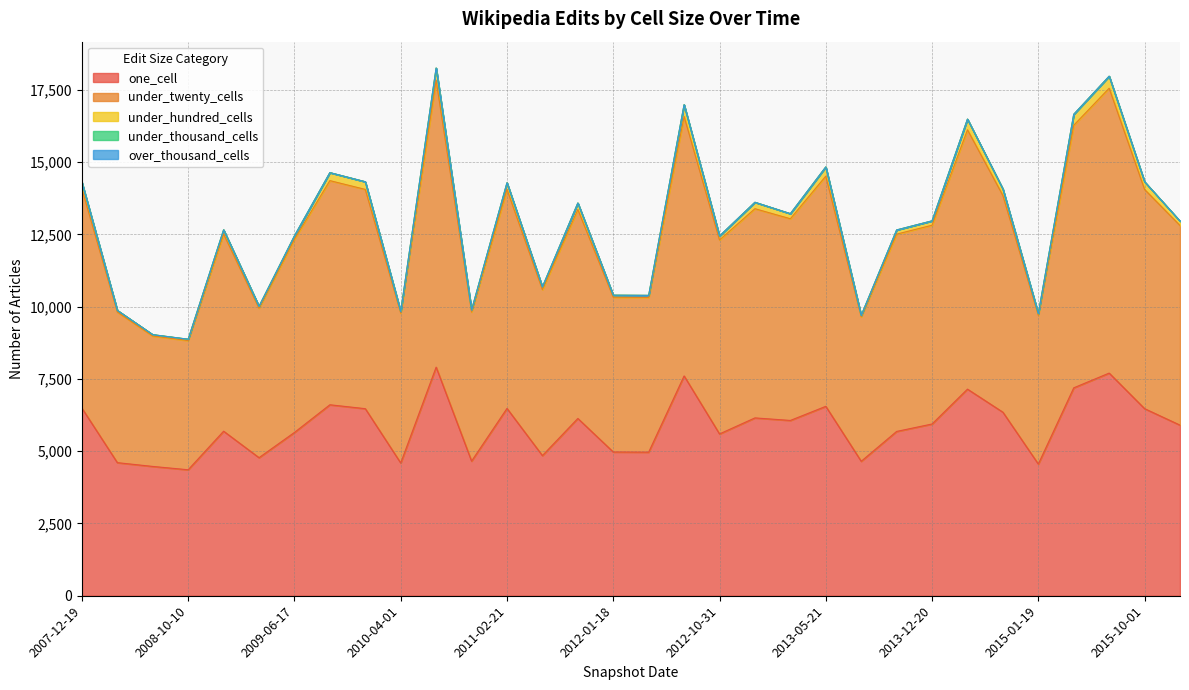

How many categories are shown in the chart?

32